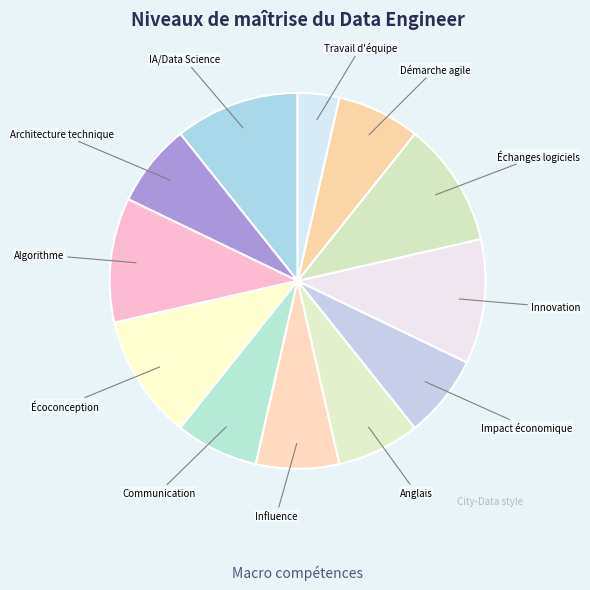

Is it true that Écoconception is 24% of the pie?

False